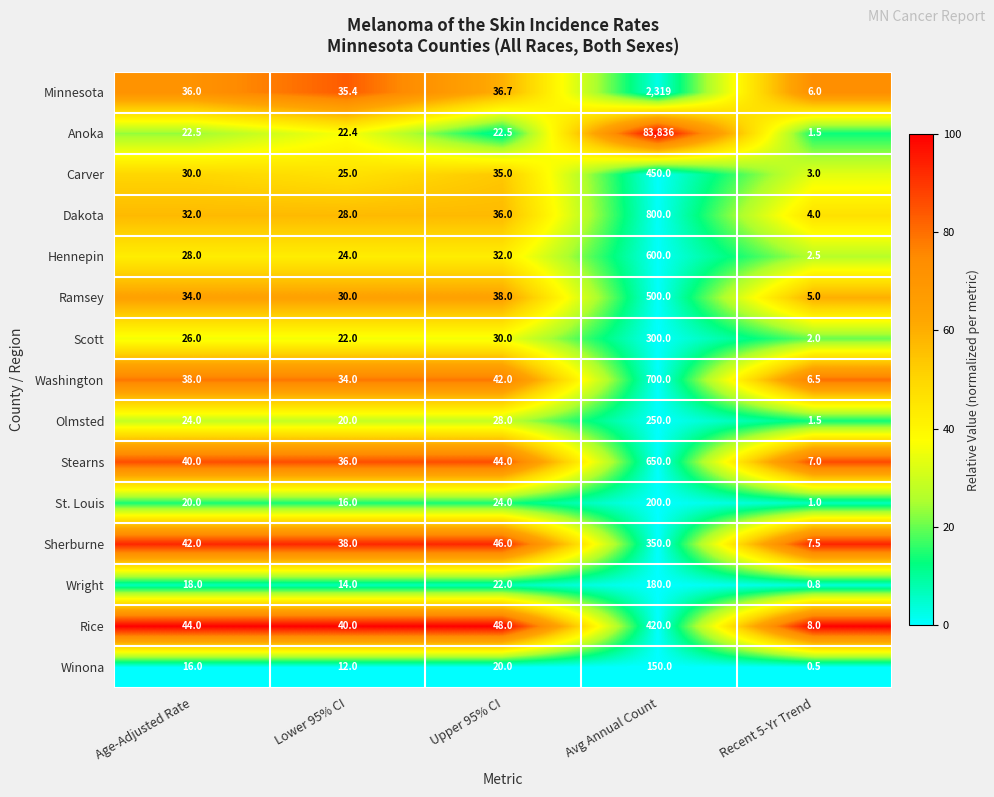

At which category is the sum across all series the highest?

Avg Annual Count